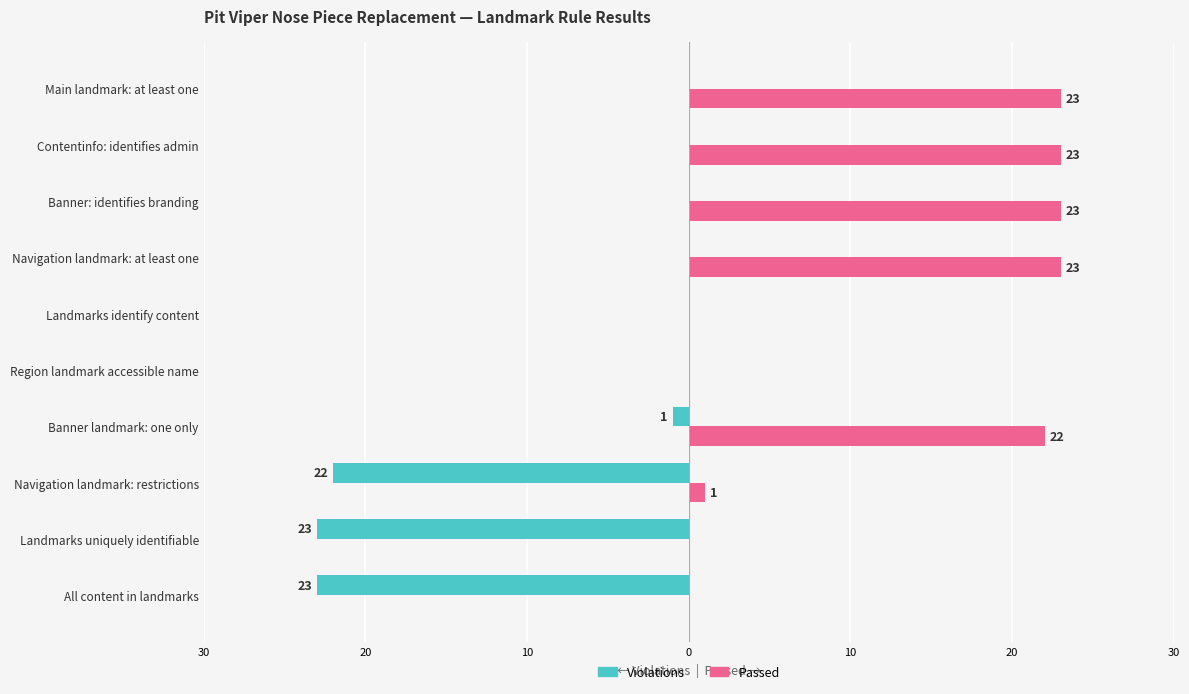

What are all the series names shown in the legend?

Violations, Passed